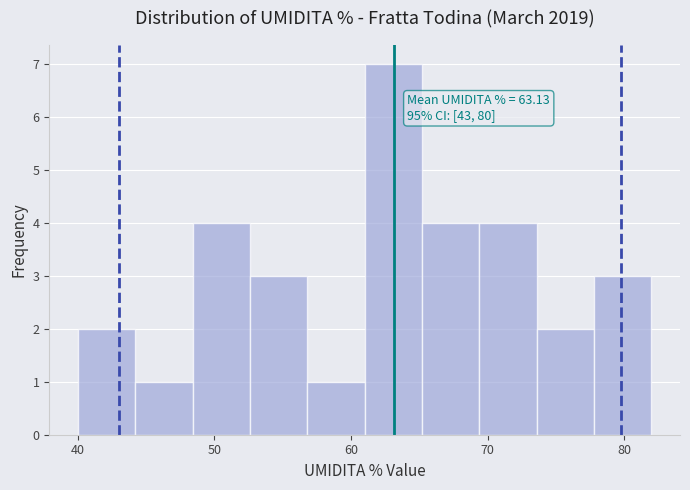

Over which range of the x-axis is the bar tallest?

61.0 to 65.2